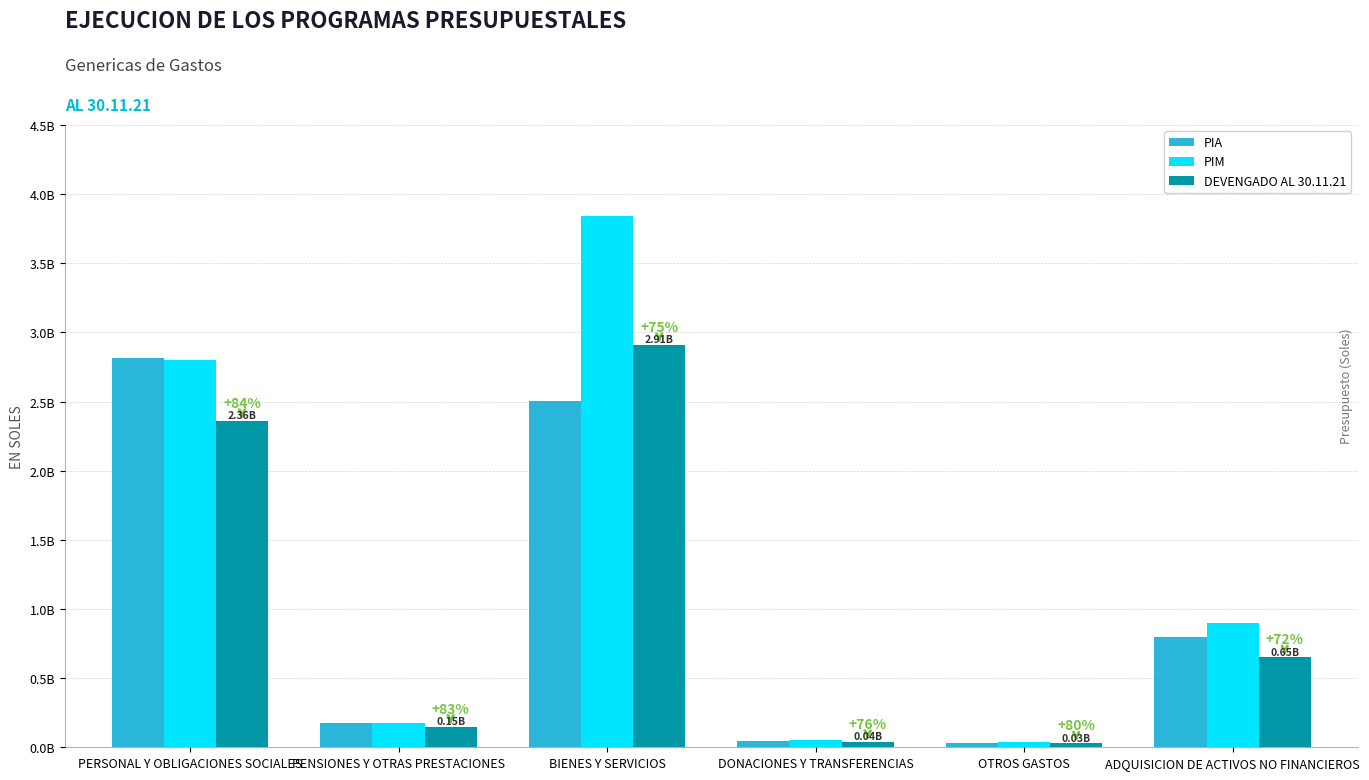

Reading left to right, list all the values displayed in this chart.

PIA: 2818083194.0	174795319.0	2506218564.0	45000000.0	30000000.0	800000000.0
PIM: 2803660383.0	178243523.0	3844458158.0	50000000.0	35000000.0	900000000.0
DEVENGADO AL 30.11.21: 2359508626.7	148704308.5	2909093937.0	38000000.0	28000000.0	650000000.0